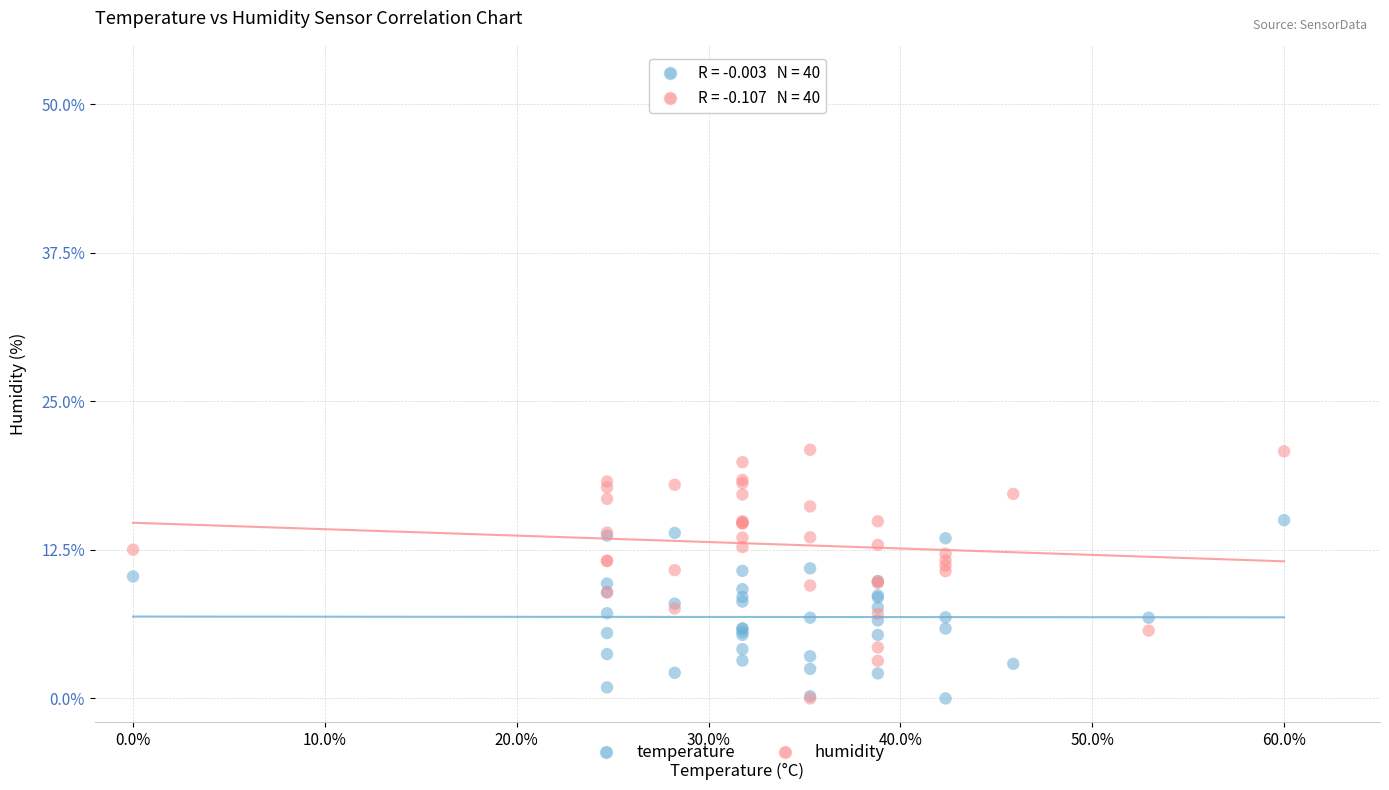

Which series has the largest Y range (max minus min)?

humidity